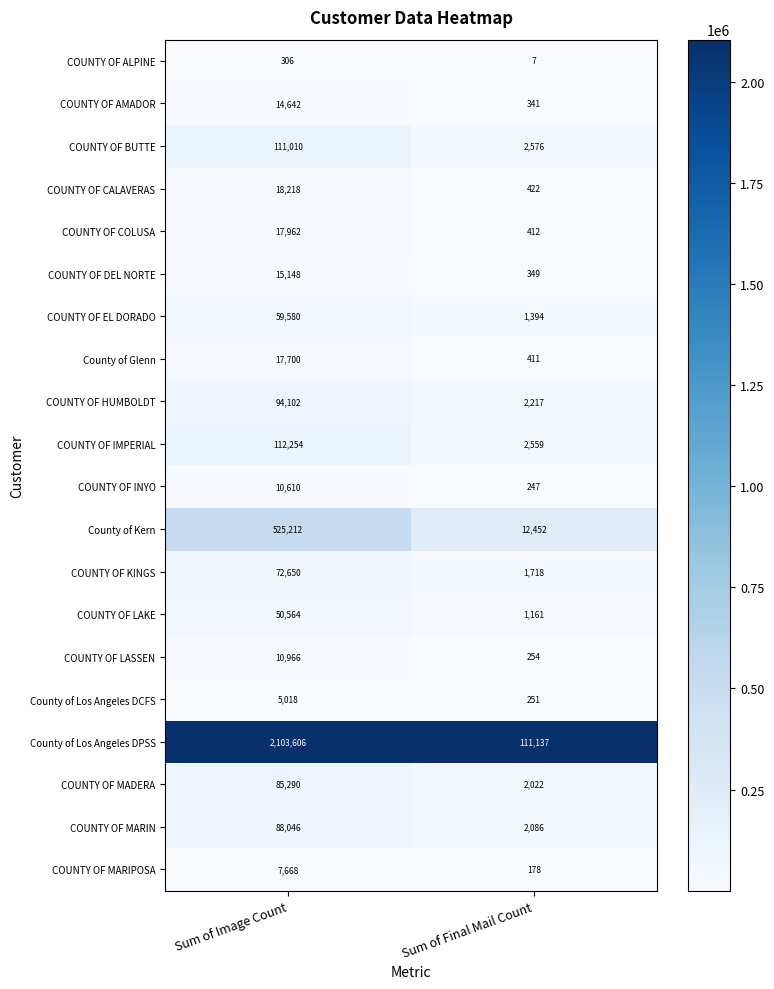

List the series in order of their peak value, highest first.

County of Los Angeles DPSS, County of Kern, COUNTY OF IMPERIAL, COUNTY OF BUTTE, COUNTY OF HUMBOLDT, COUNTY OF MARIN, COUNTY OF MADERA, COUNTY OF KINGS, COUNTY OF EL DORADO, COUNTY OF LAKE, COUNTY OF CALAVERAS, COUNTY OF COLUSA, County of Glenn, COUNTY OF DEL NORTE, COUNTY OF AMADOR, COUNTY OF LASSEN, COUNTY OF INYO, COUNTY OF MARIPOSA, County of Los Angeles DCFS, COUNTY OF ALPINE